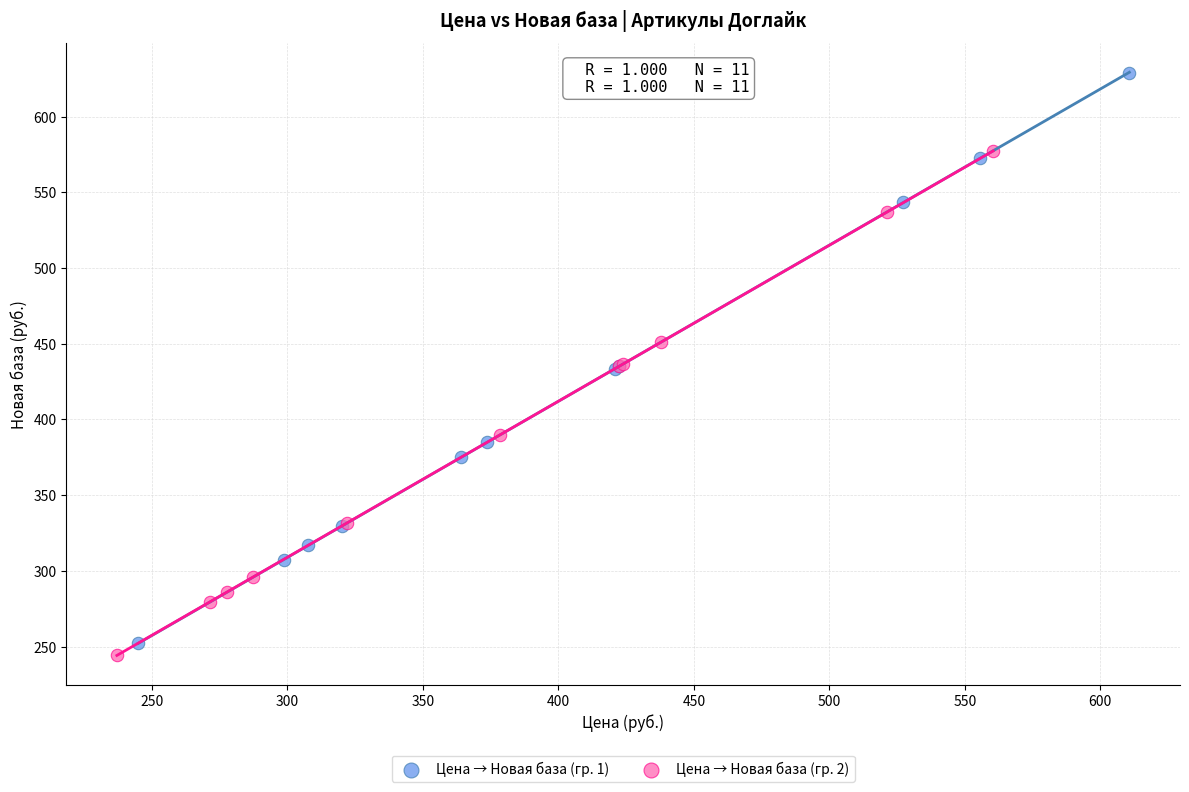

Which series reaches the maximum Y coordinate?

Цена → Новая база (гр. 1)